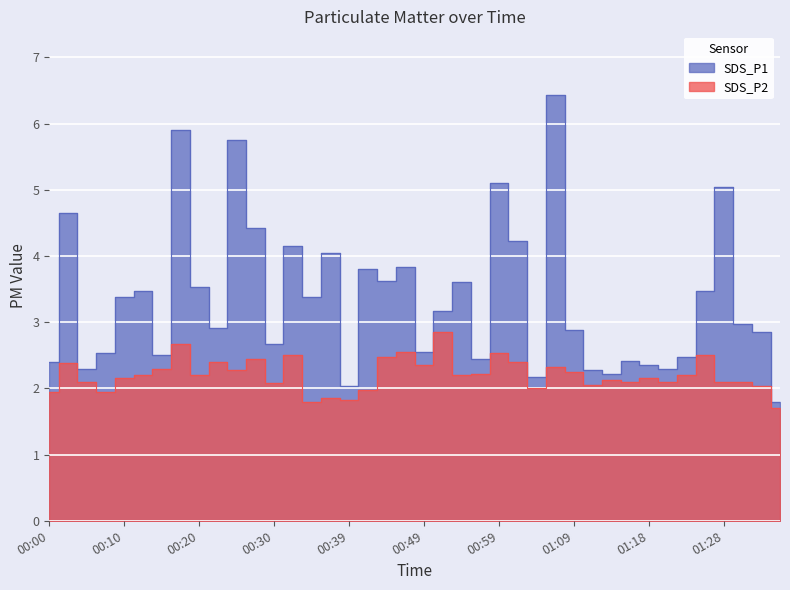

Where is SDS_P2 nearest to the value 2?

01:04